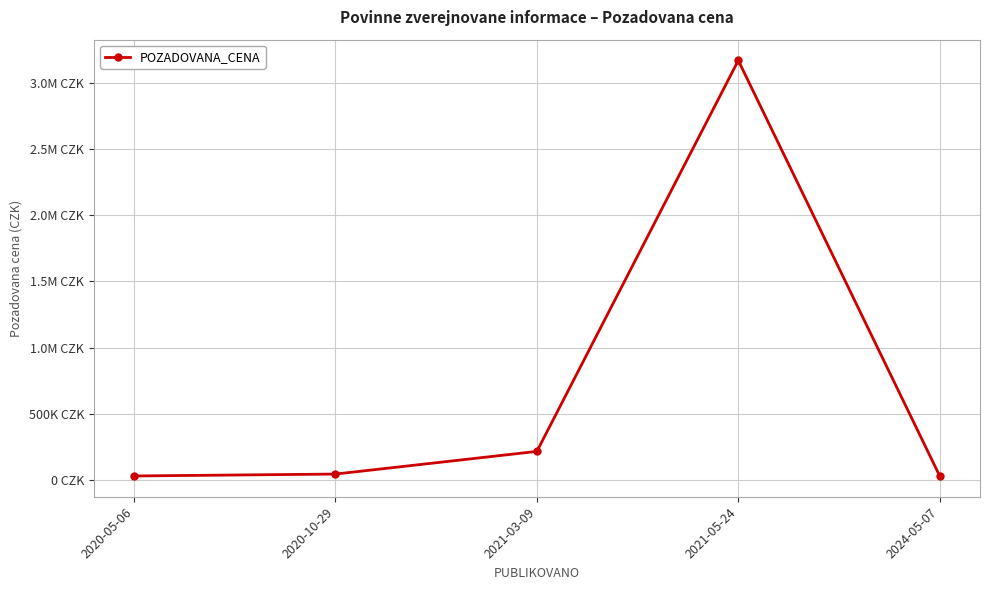

What is the minimum value shown in the chart?

29400